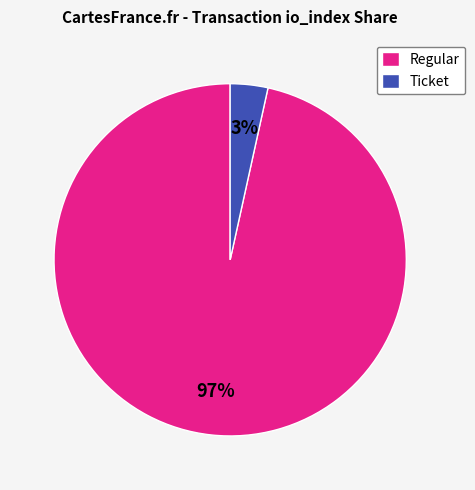

What percentage is the Regular slice, to the nearest percent?

97%